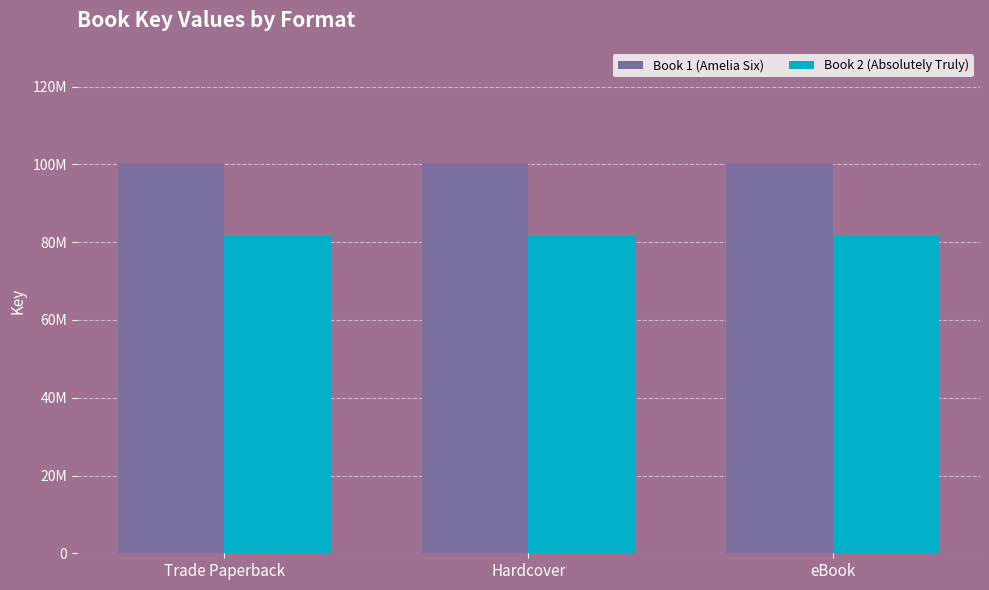

Are the bars horizontal?

No